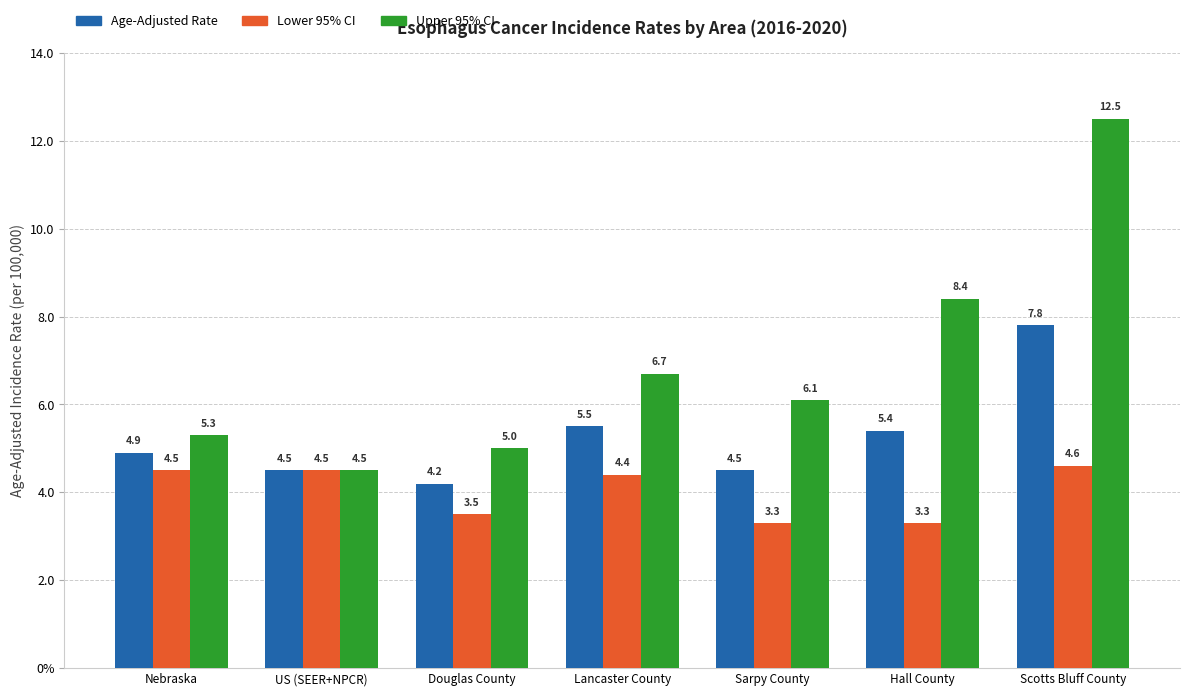

Which has a higher value, Hall County or US (SEER+NPCR)?

Hall County